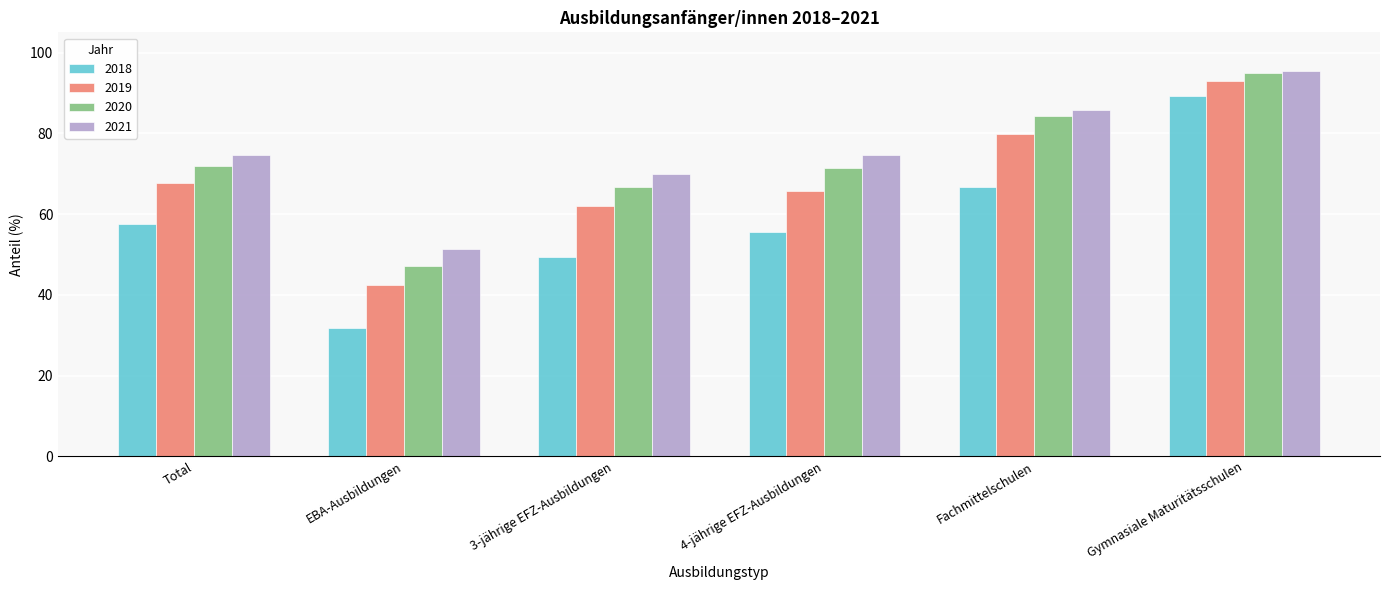

How many values in the 2020 series exceed 71?

4